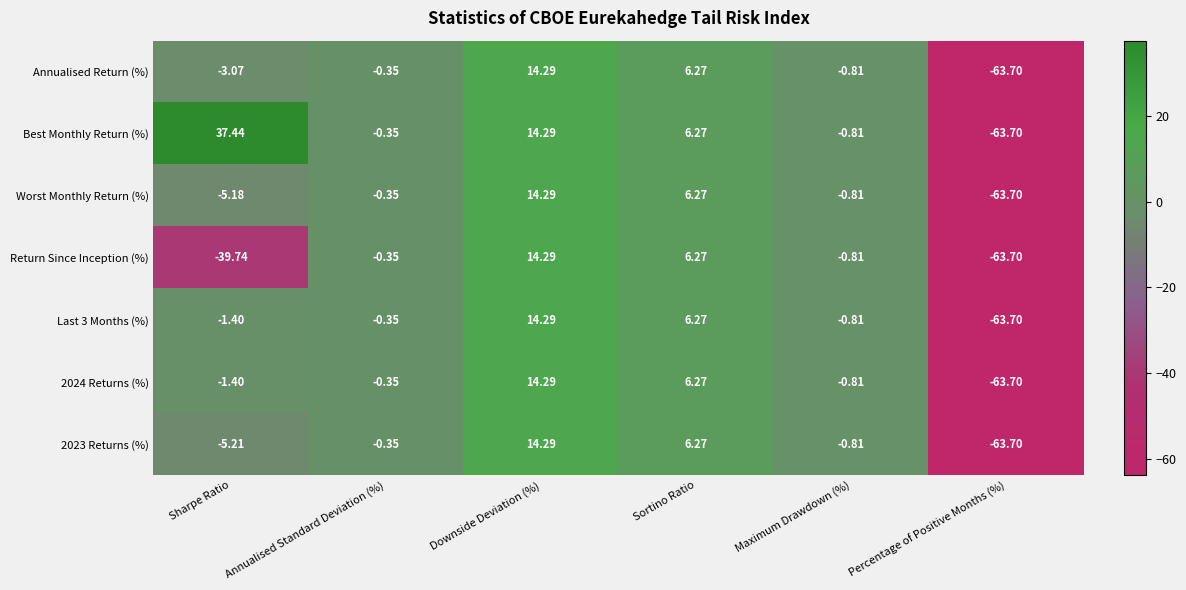

Which series has the widest spread of values?

Best Monthly Return (%)